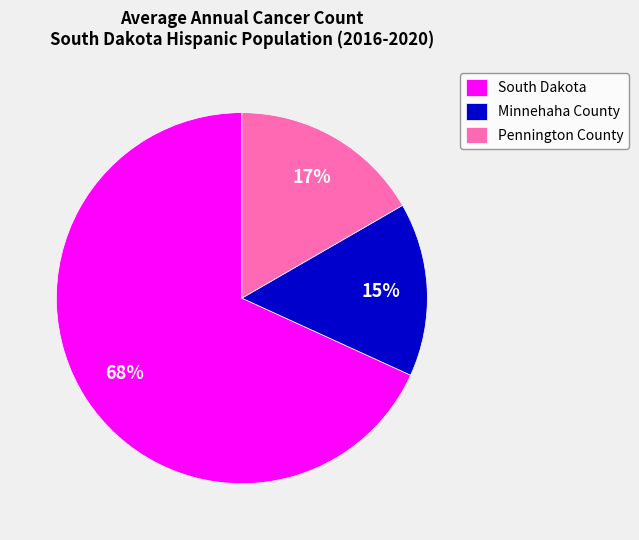

Rank the categories by value from highest to lowest.

South Dakota, Pennington County, Minnehaha County